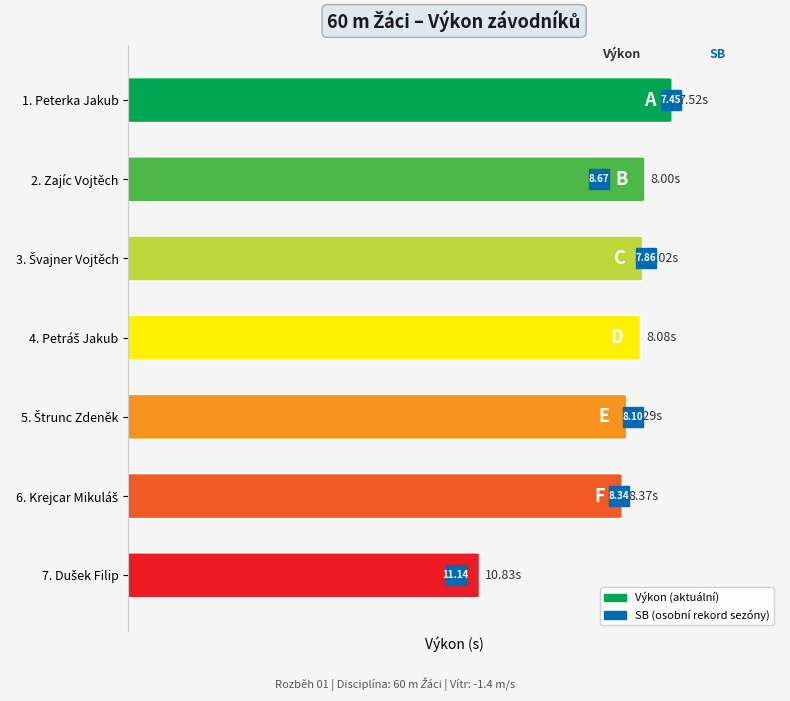

How many categories are shown in the chart?

7